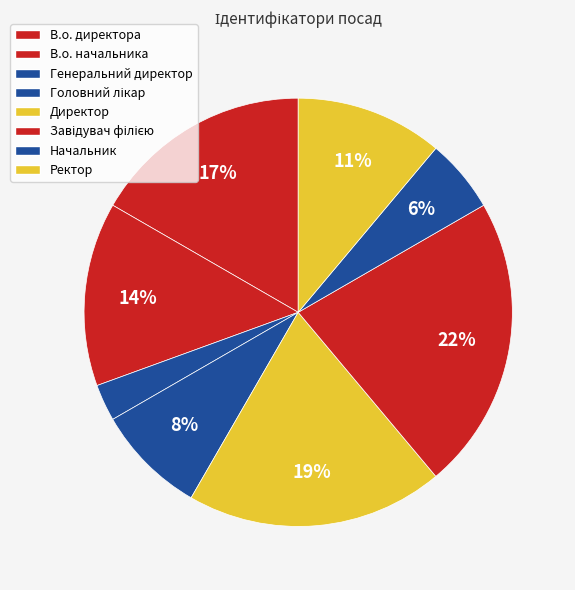

To the nearest percent, what percentage of the pie is Генеральний директор?

3%